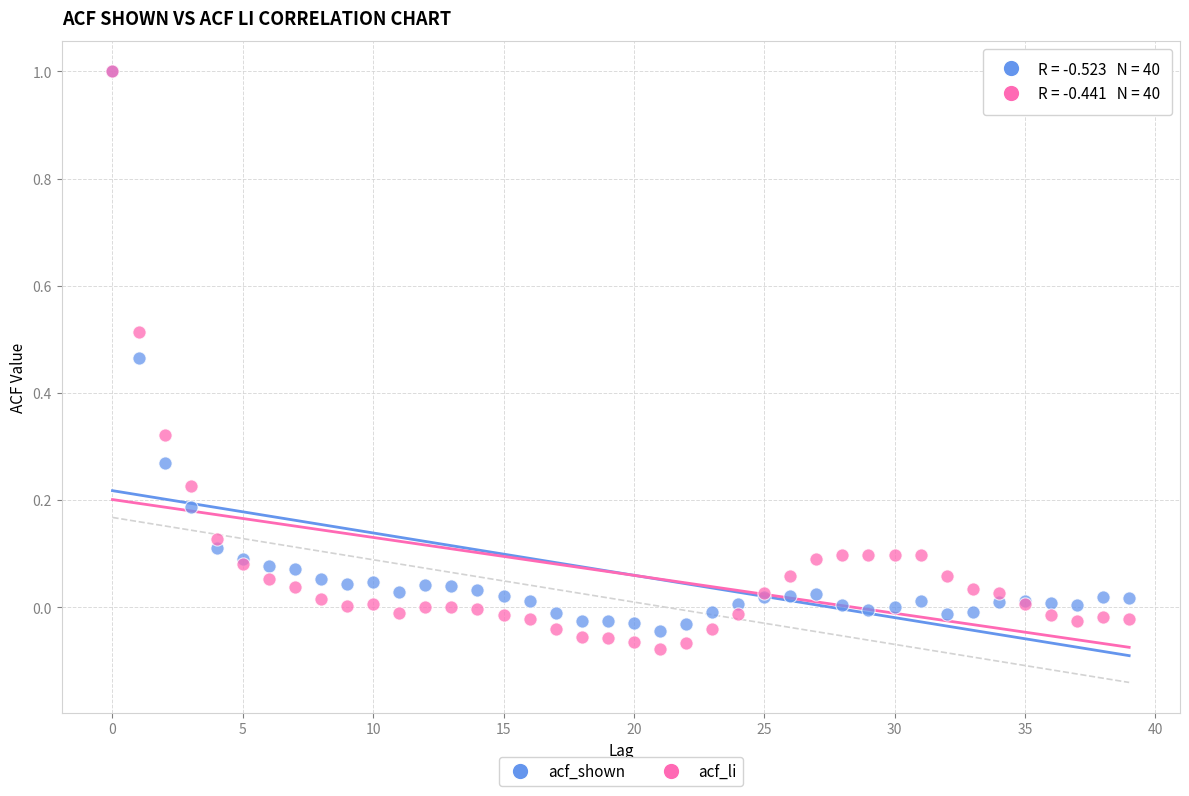

What are all the series names shown in the legend?

acf_shown, acf_li